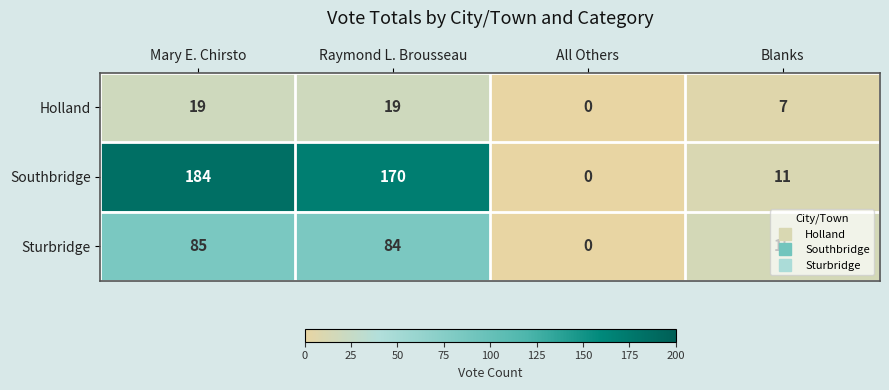

At which category is the sum across all series the highest?

Mary E. Chirsto